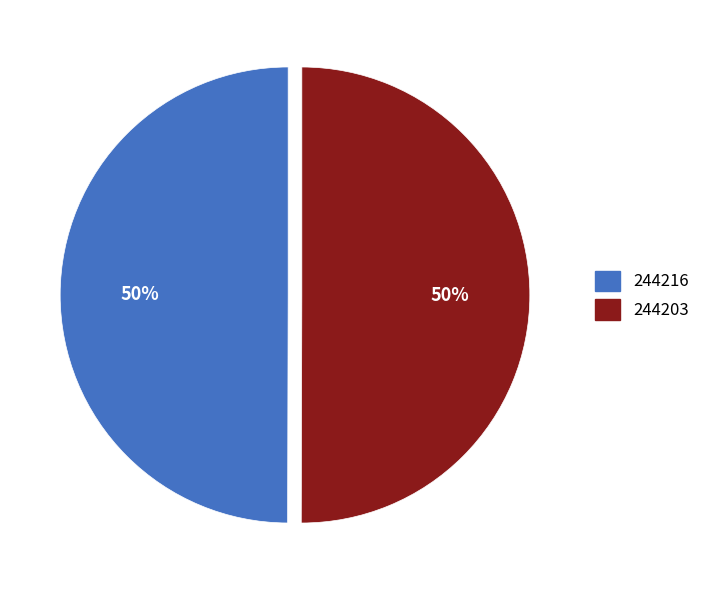

Do 244216 and 244203 together represent more than half of the pie?

Yes